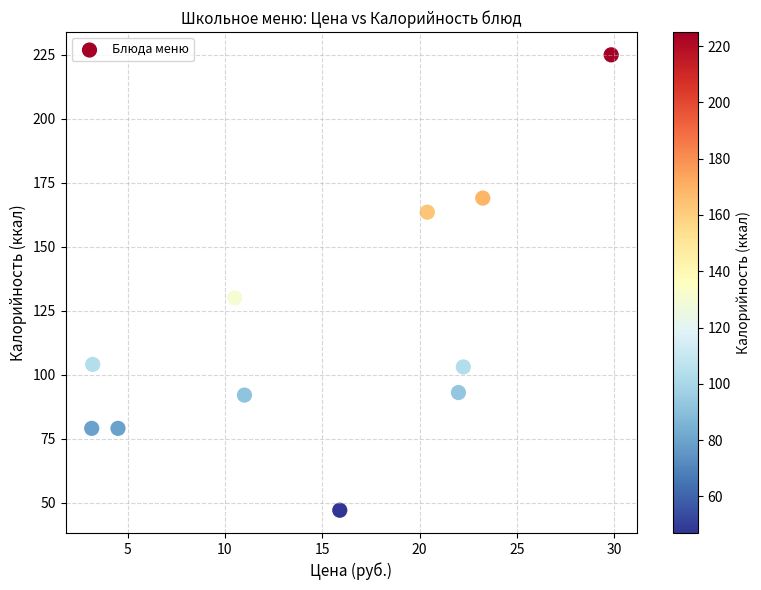

What Y value in the scatter plot is closest to 136?

130.0